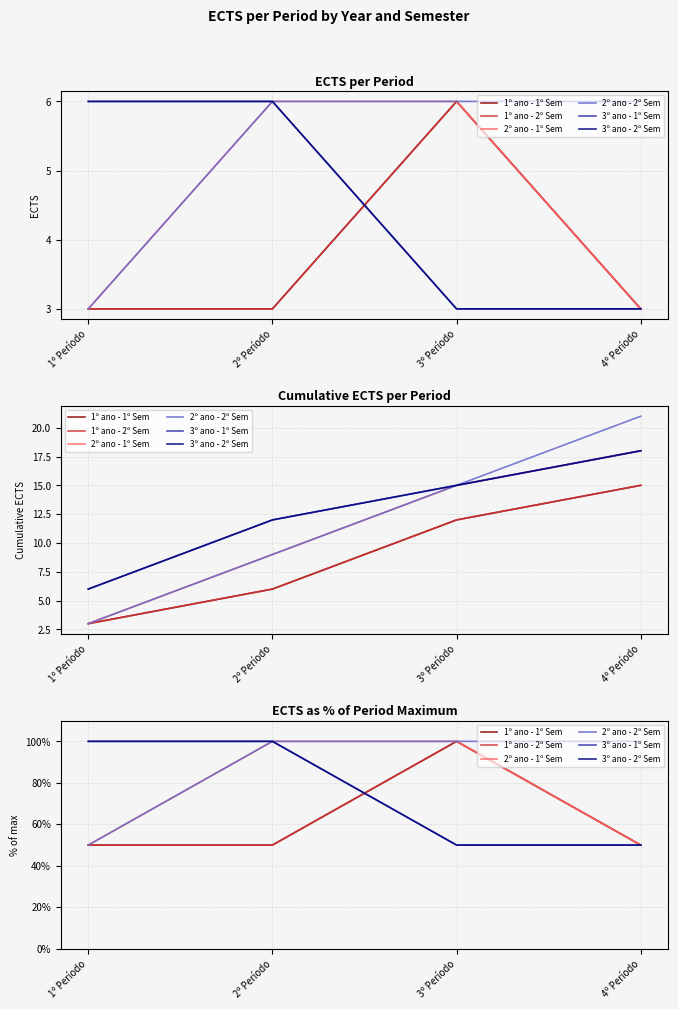

Which series has the largest total across all categories?

2º ano - 2º Sem